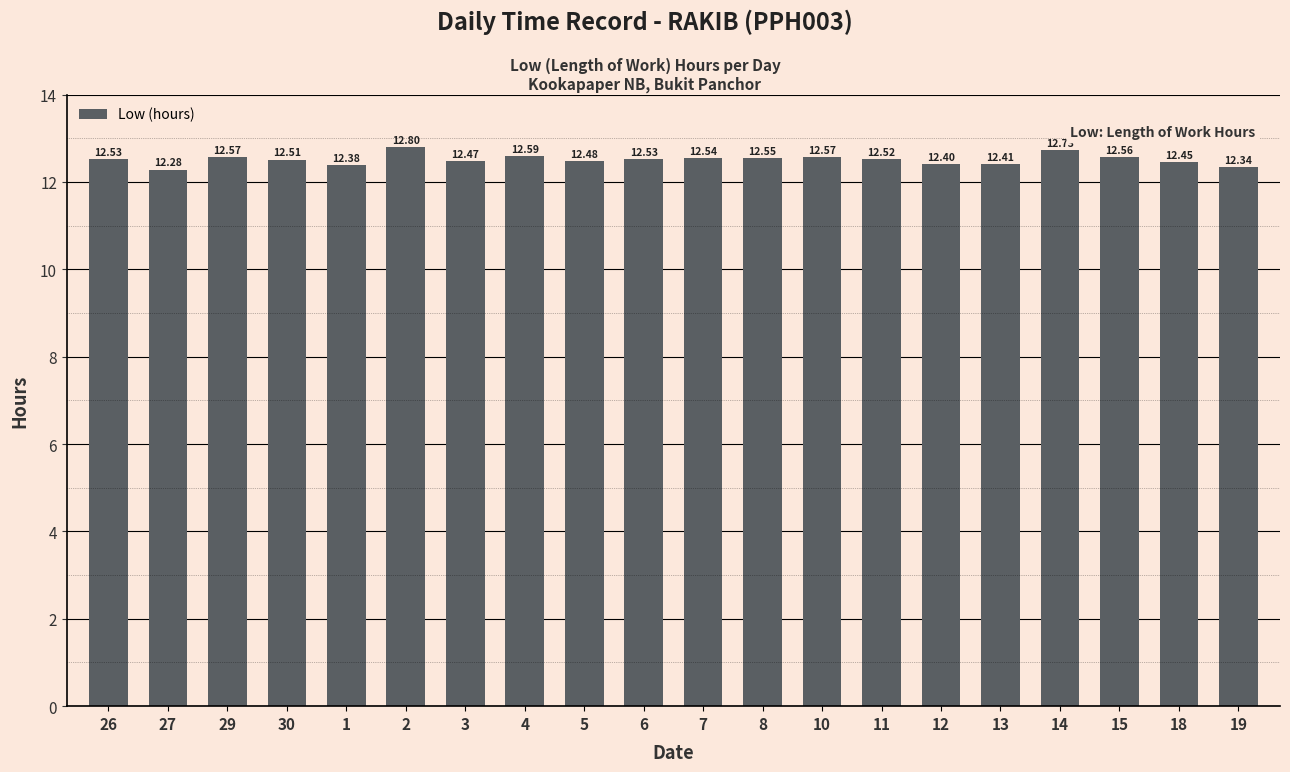

What is the greatest value displayed?

12.8